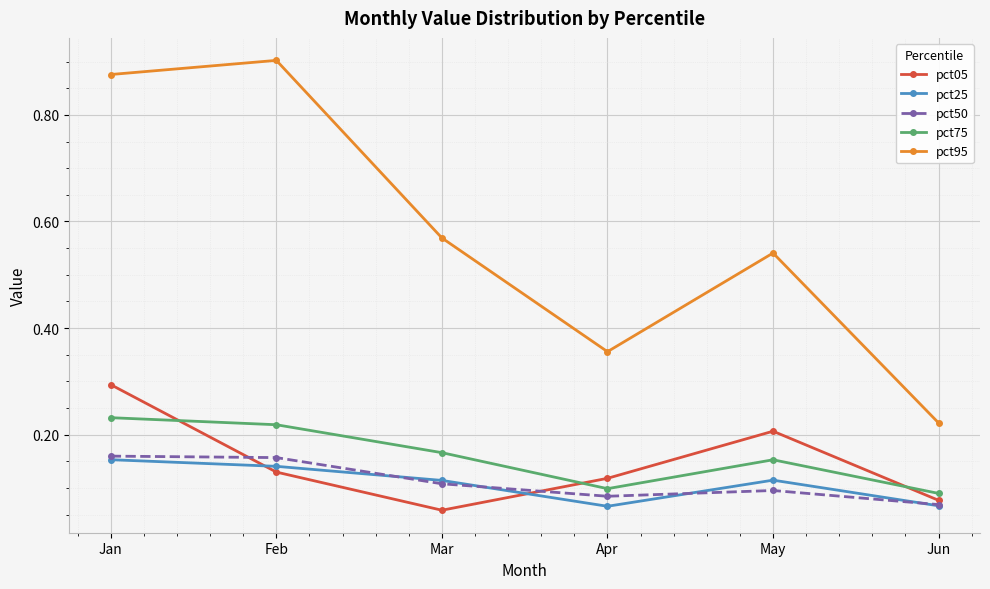

Which series has the widest spread of values?

pct95